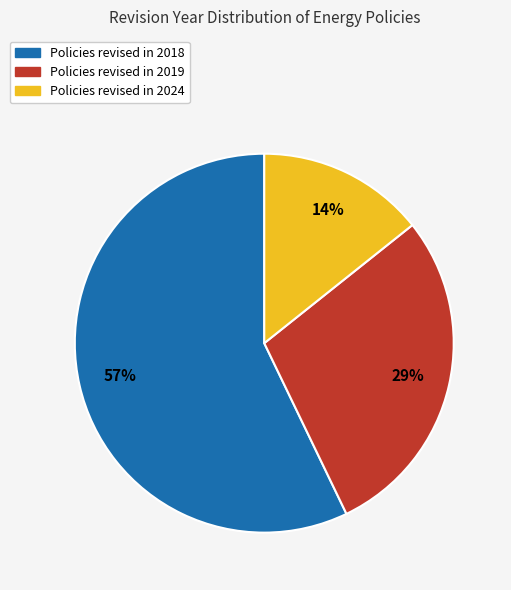

To the nearest percent, what is the average slice percentage?

33%